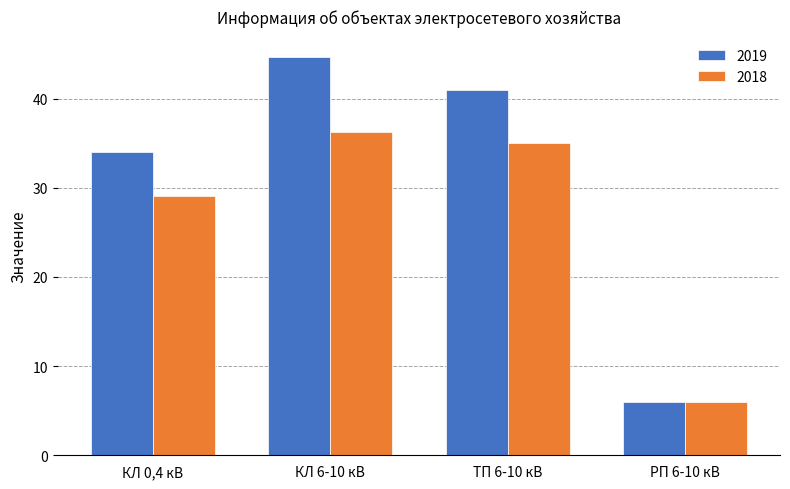

Which series has the widest spread of values?

2019